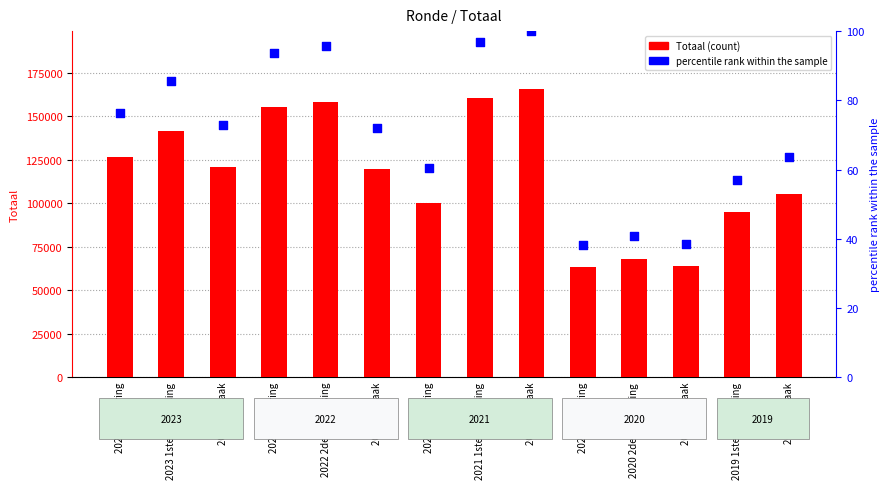

At which category is the sum across all series the highest?

2021 Opmaak